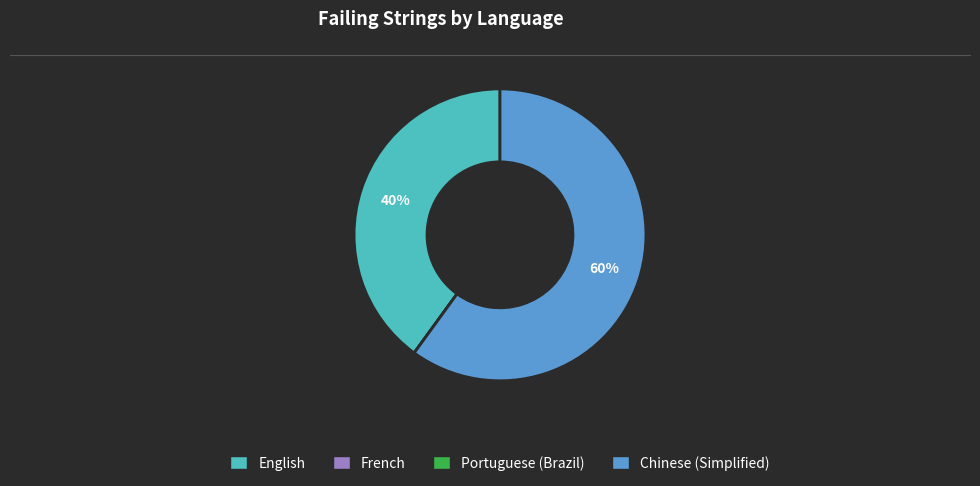

Is it true that English is 29% of the pie?

False